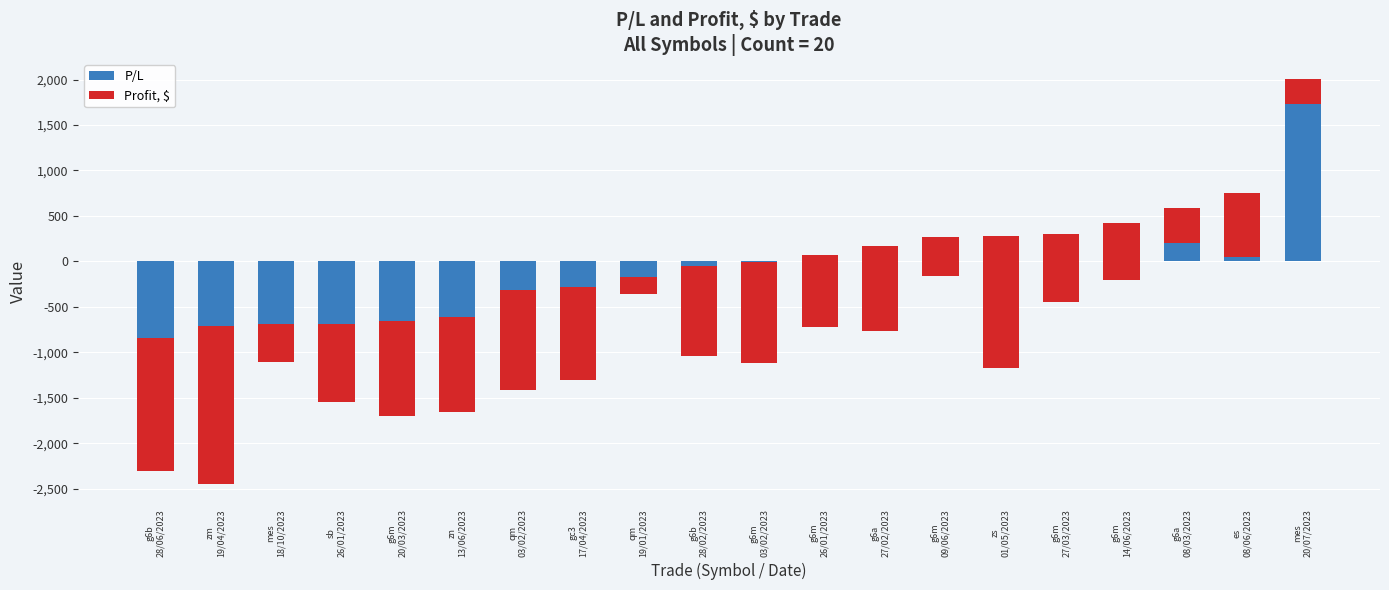

Which series has the largest total across all categories?

P/L